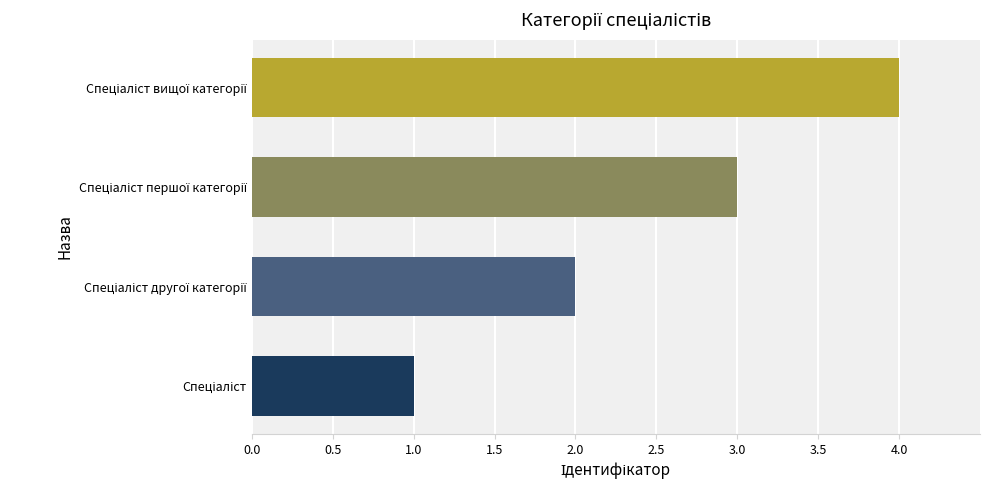

What is the maximum value shown in the chart?

4